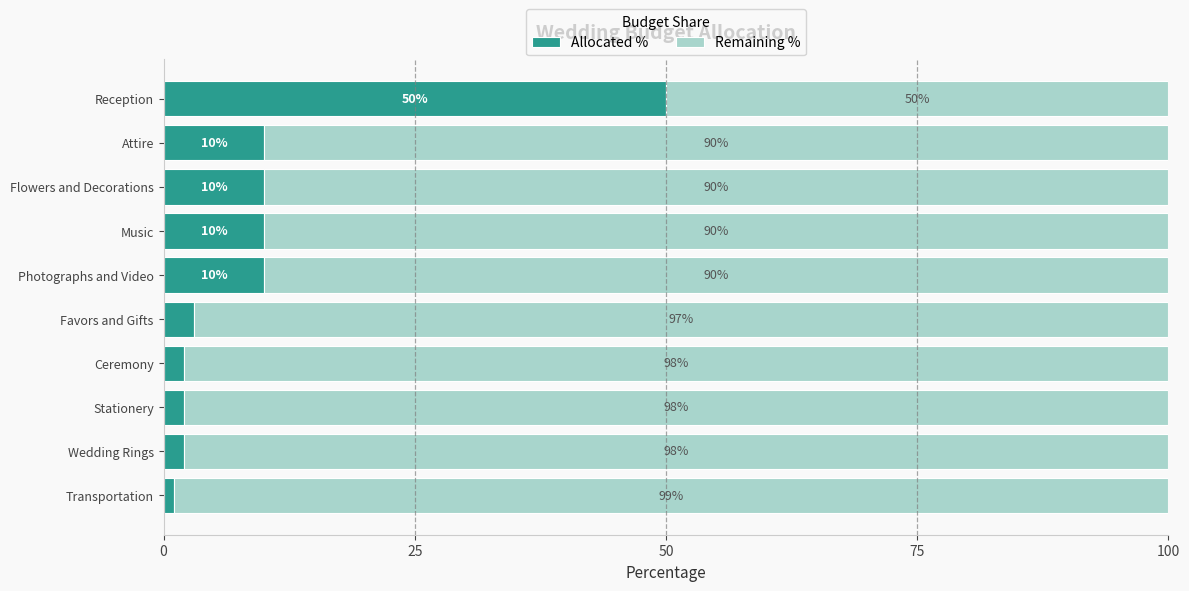

Count the number of categories in the chart.

10